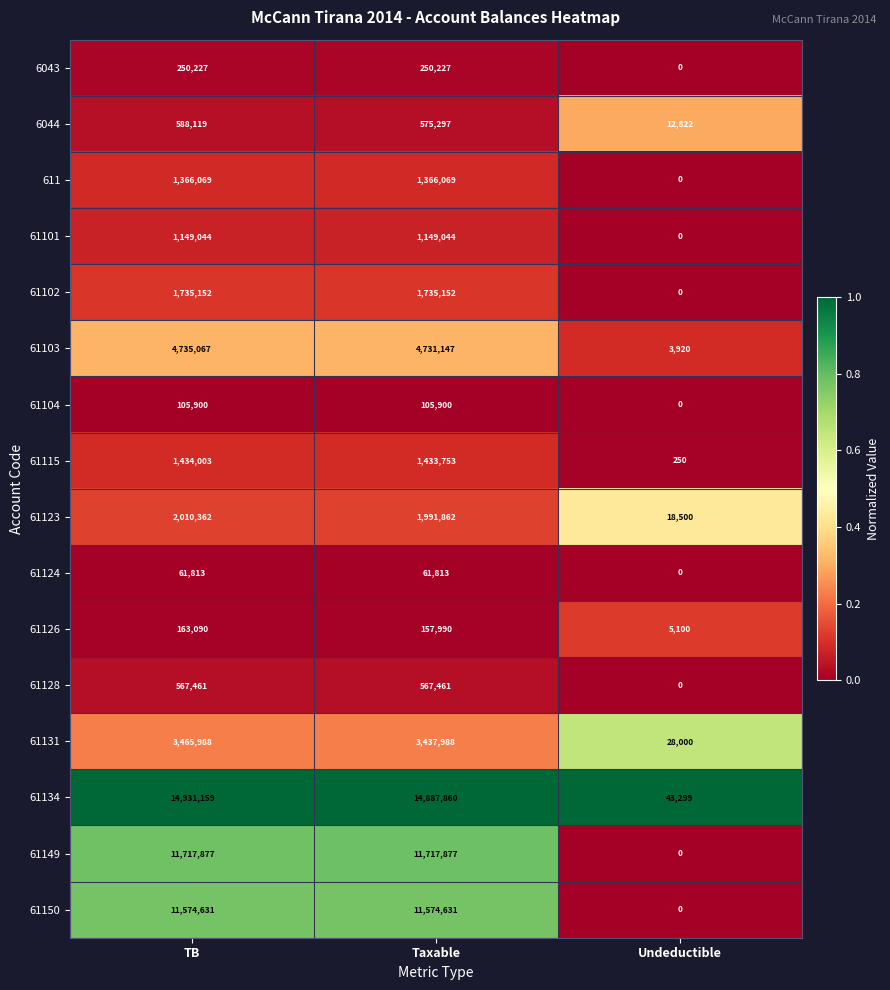

Which series has the largest total across all categories?

61134